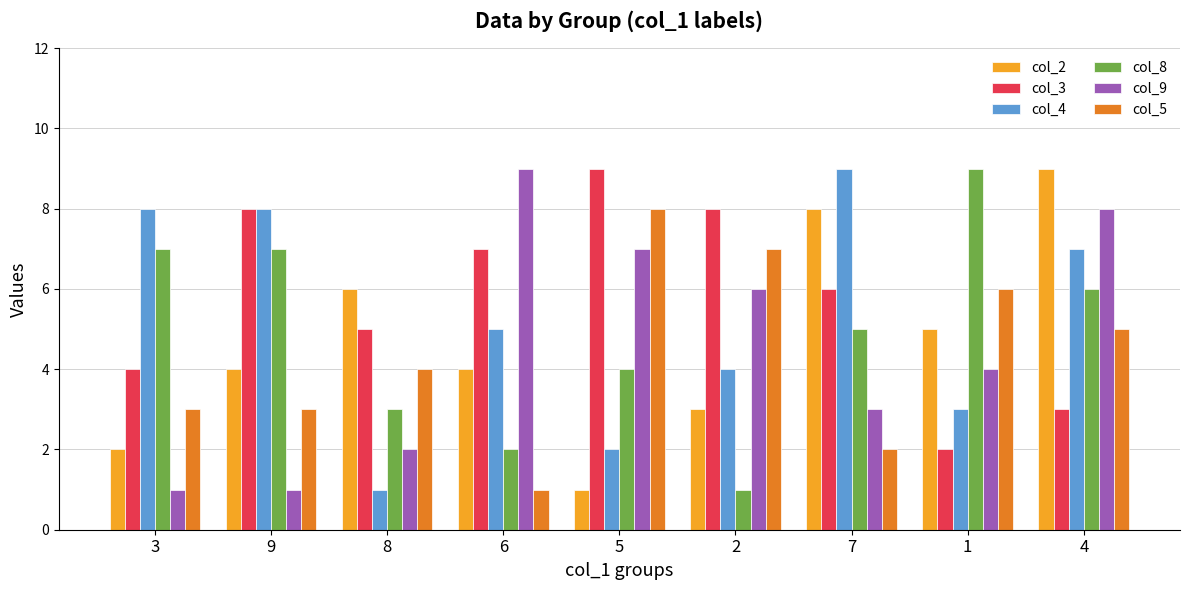

Read the col_9 value at 7.

3